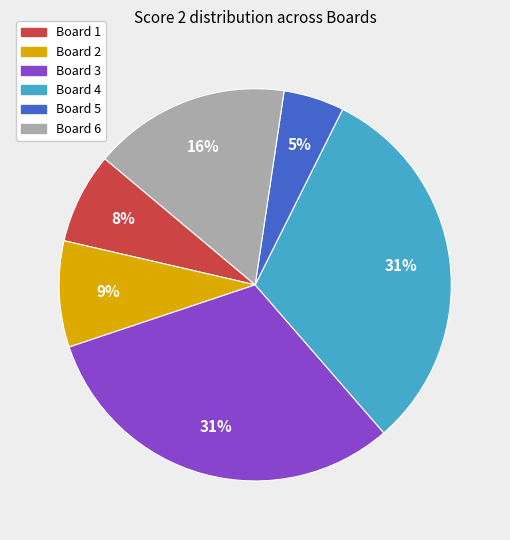

Approximately how many times larger is the value at Board 6 compared to Board 4?

0.5